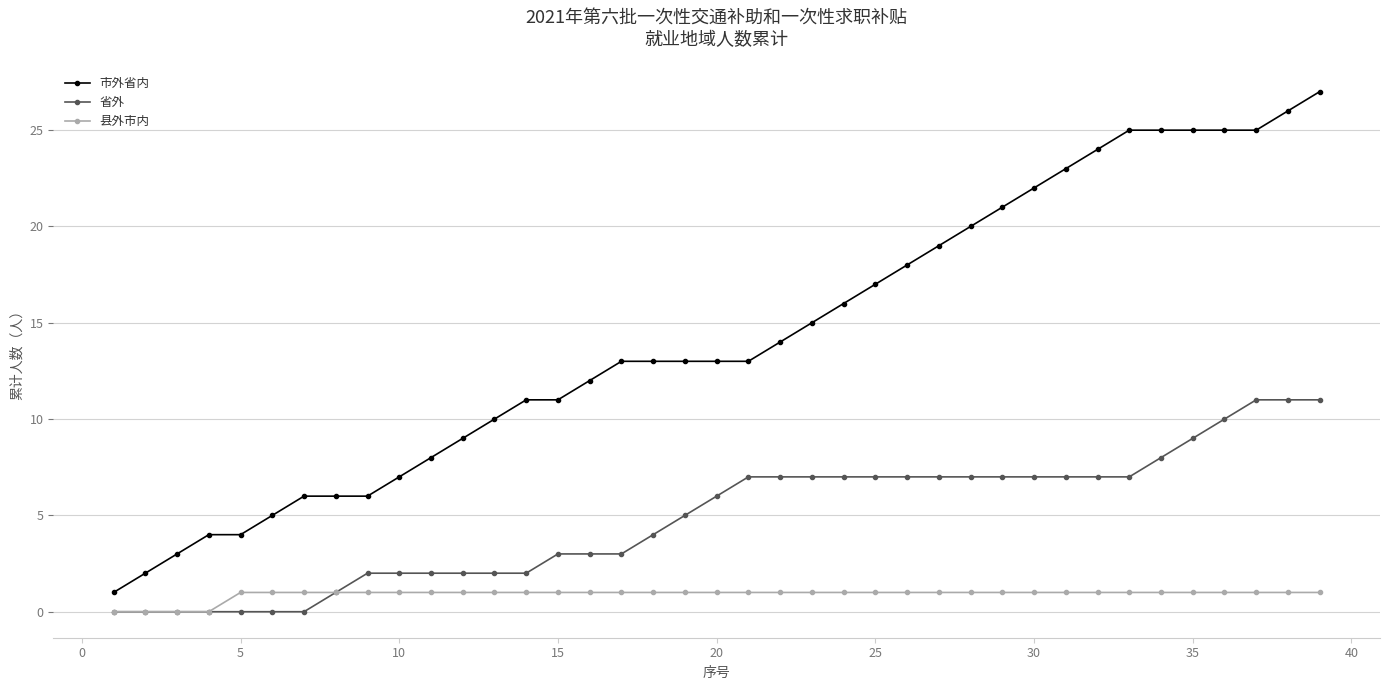

True or false: 市外省内 and 省外 cross at least once.

False